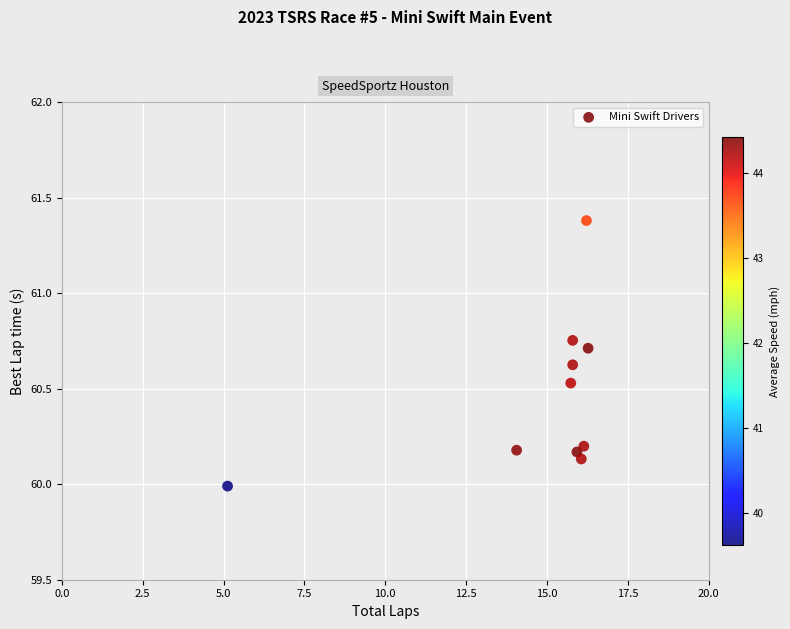

What is the range of Y values (max minus min)?

1.4